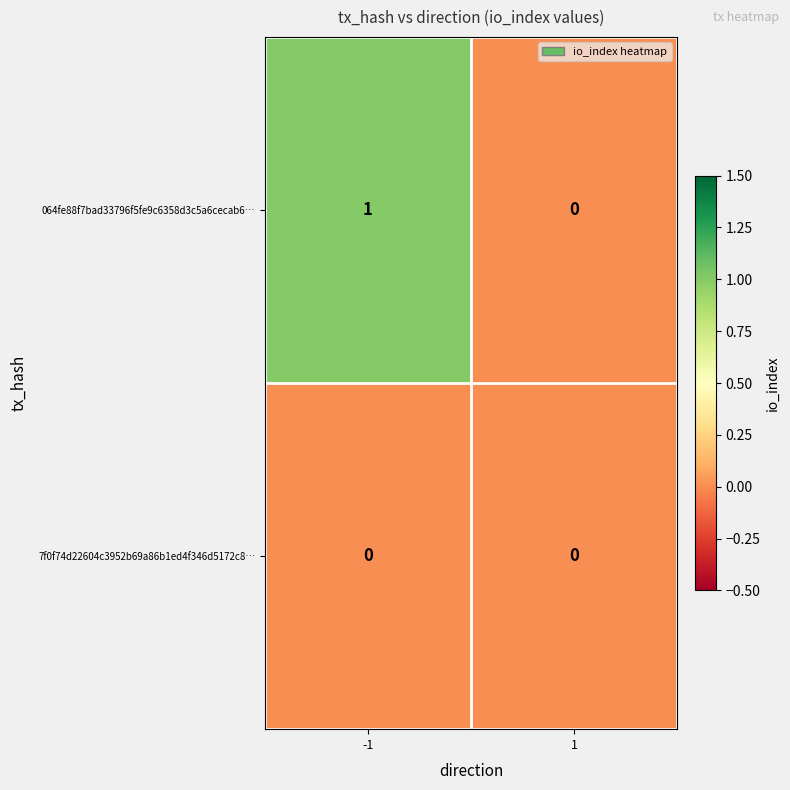

Rank the series at -1 from highest to lowest value.

064fe88f7bad33796f5fe9c6358d3c5a6cecab6…, 7f0f74d22604c3952b69a86b1ed4f346d5172c8…